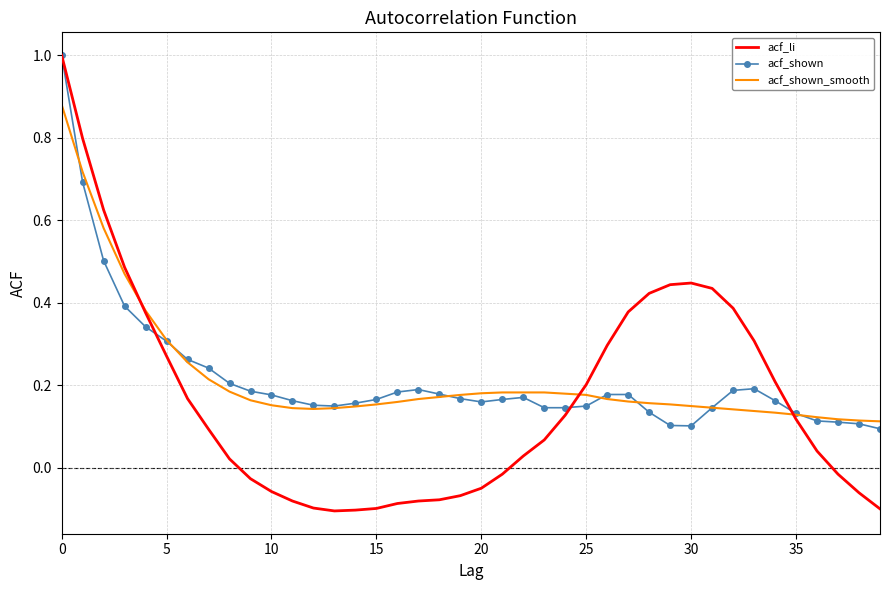

What is the greatest value displayed?

1.0